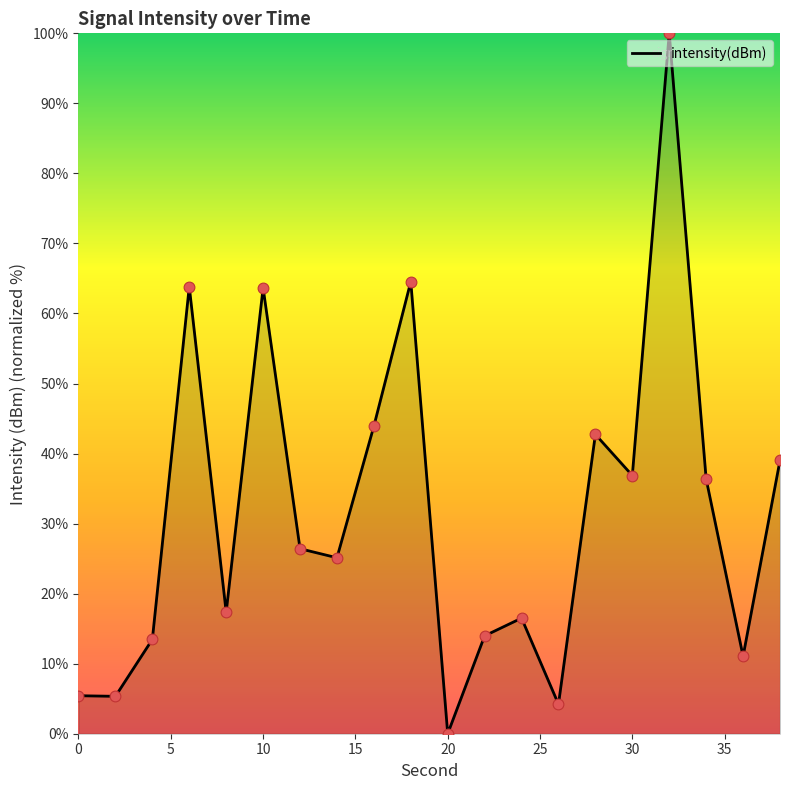

What is the greatest value displayed?

100.0